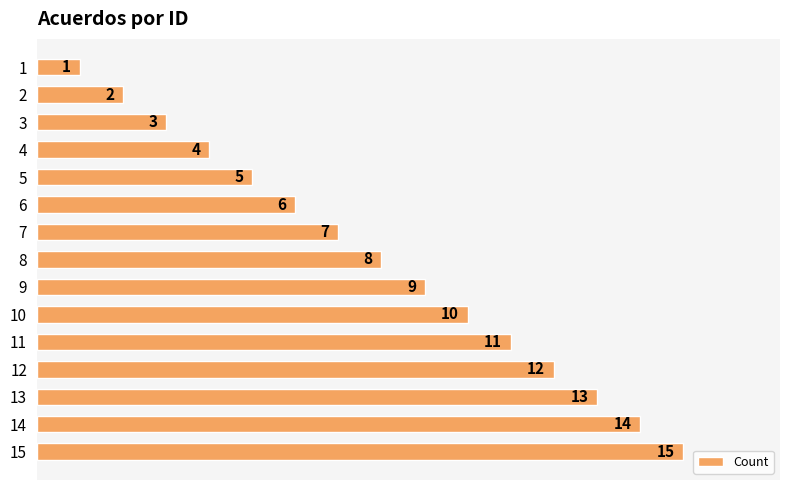

What is the difference between the maximum and minimum values?

14